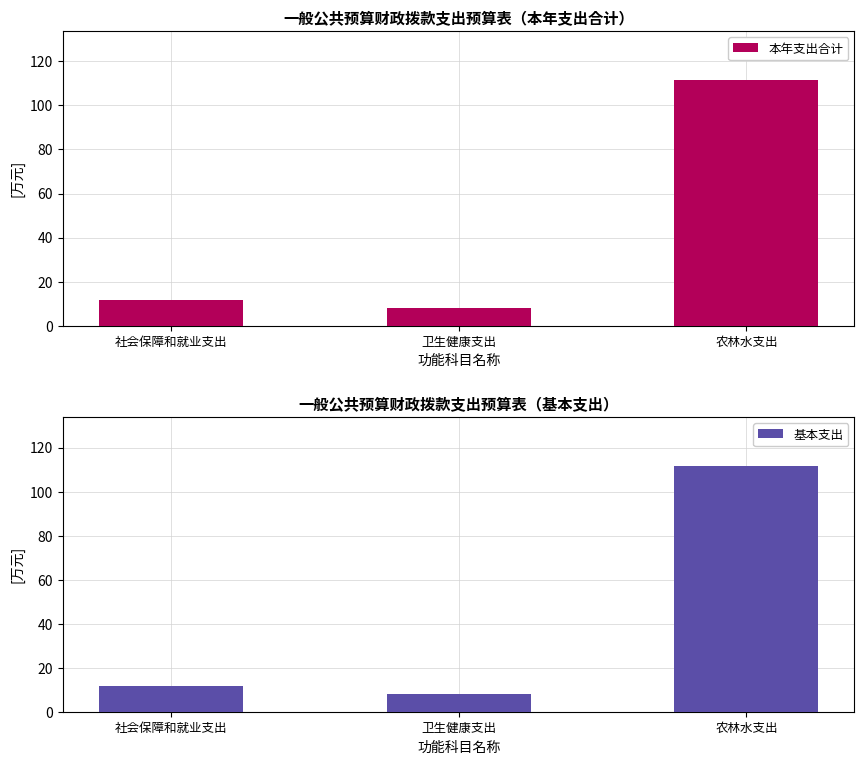

Between 社会保障和就业支出 and 农林水支出, which is larger?

农林水支出